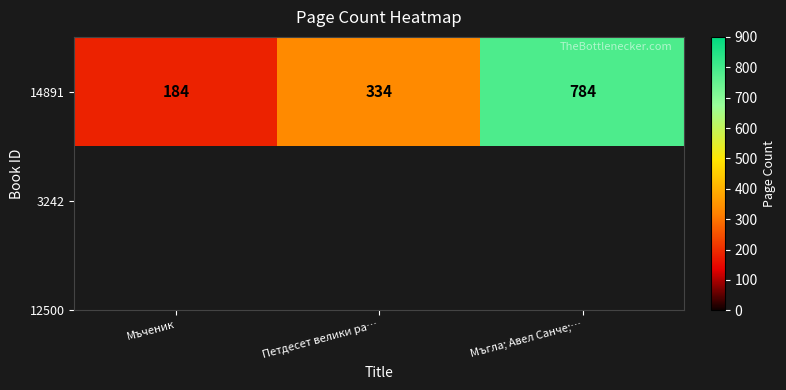

Between Мъгла; Авел Санче;… and Мъченик, which is larger?

Мъгла; Авел Санче;…